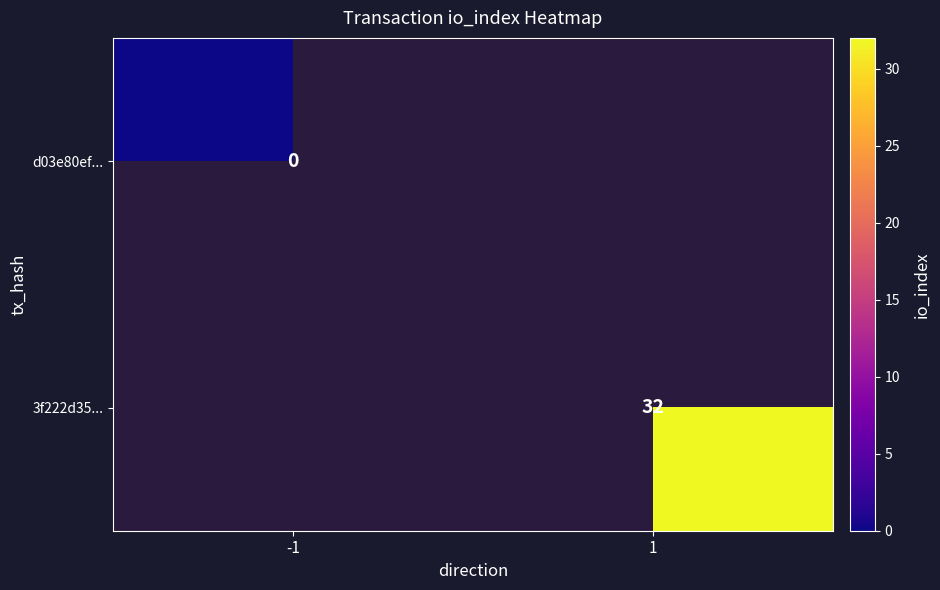

At how many categories does at least one series exceed 21?

1